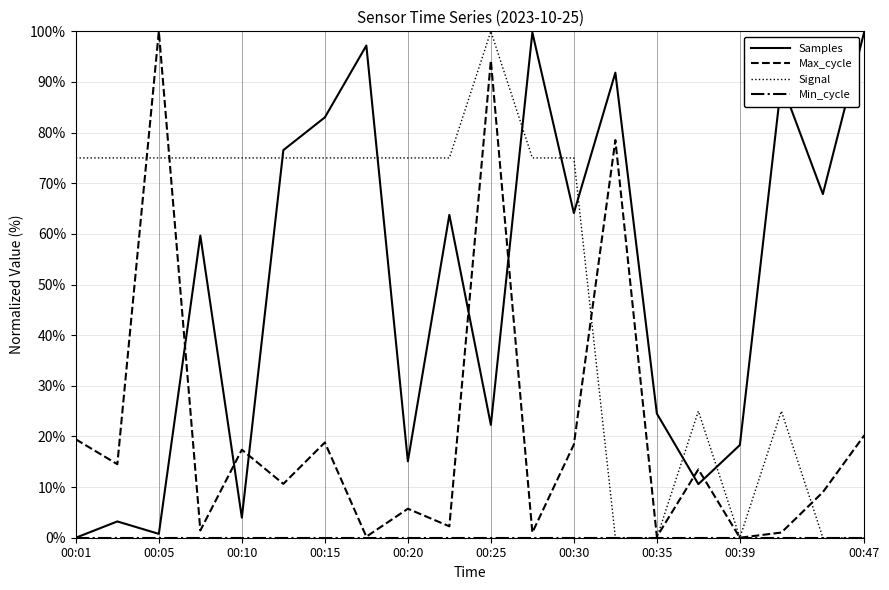

What is the highest value of the Signal series?

100.0